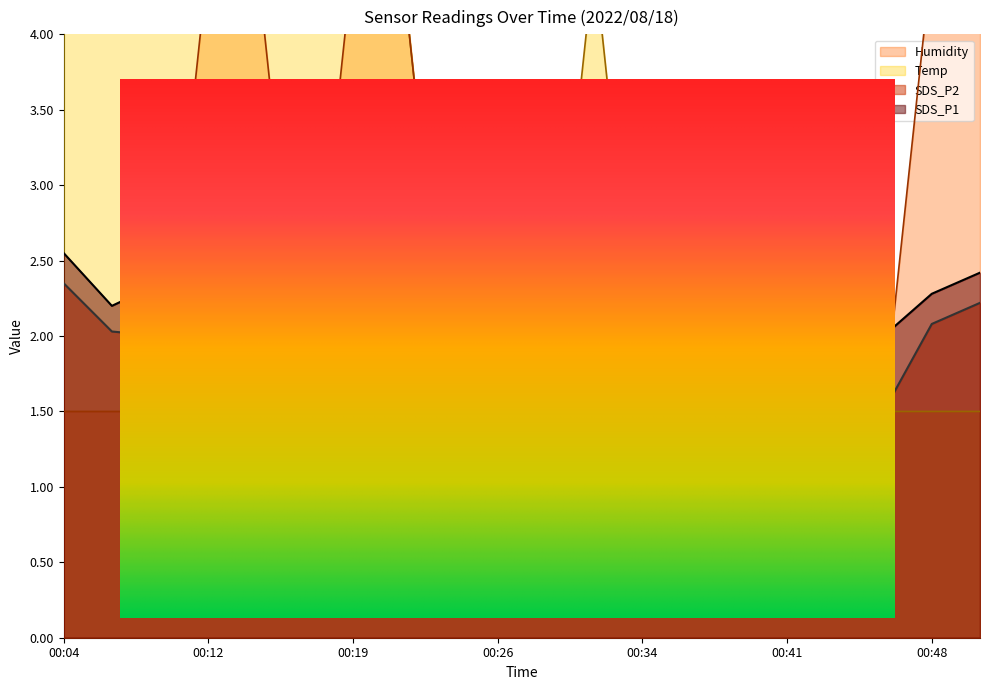

Where is the first local maximum for SDS_P1?

00:14